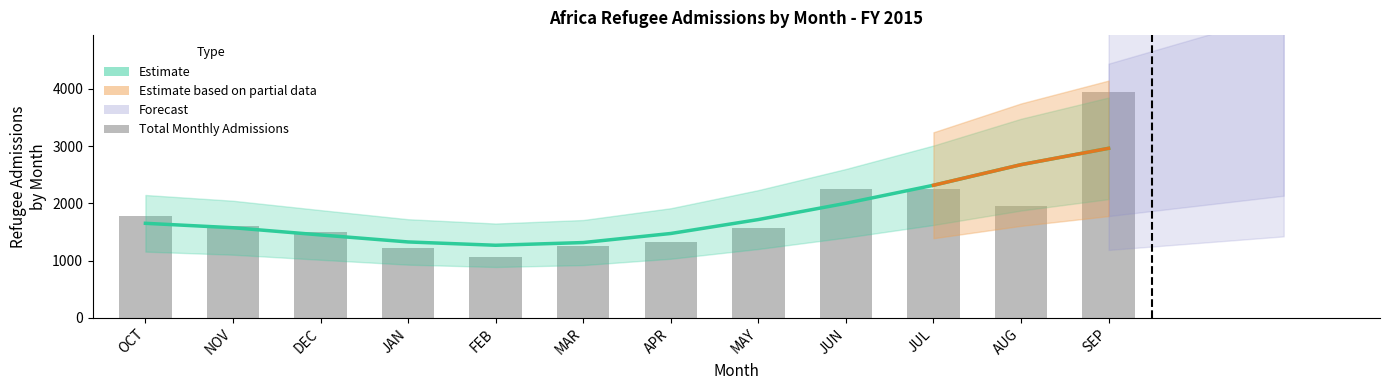

At which category does the chart reach its peak across all series?

SEP